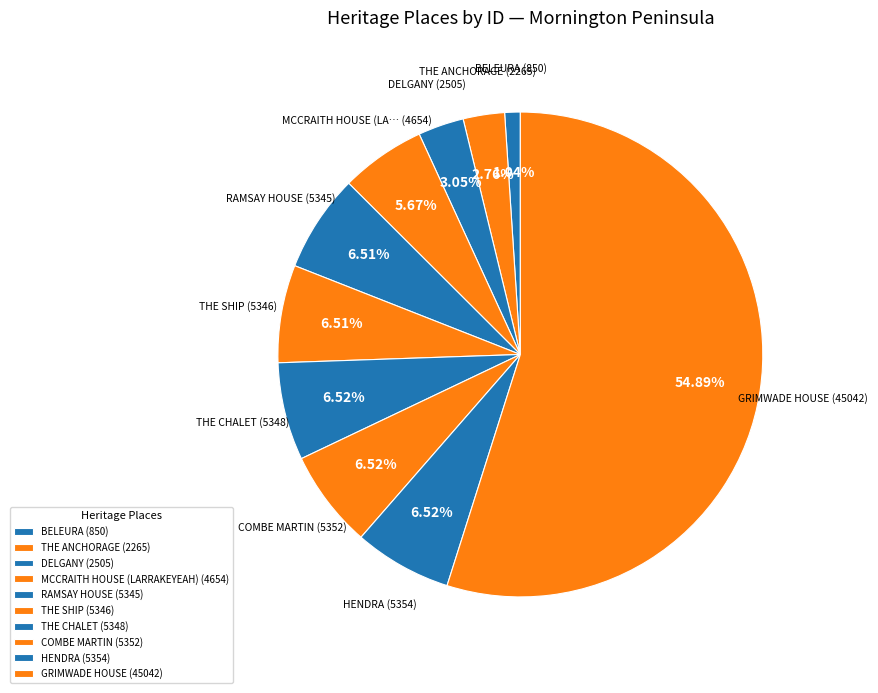

To the nearest percent, what percentage of the pie is BELEURA?

1%